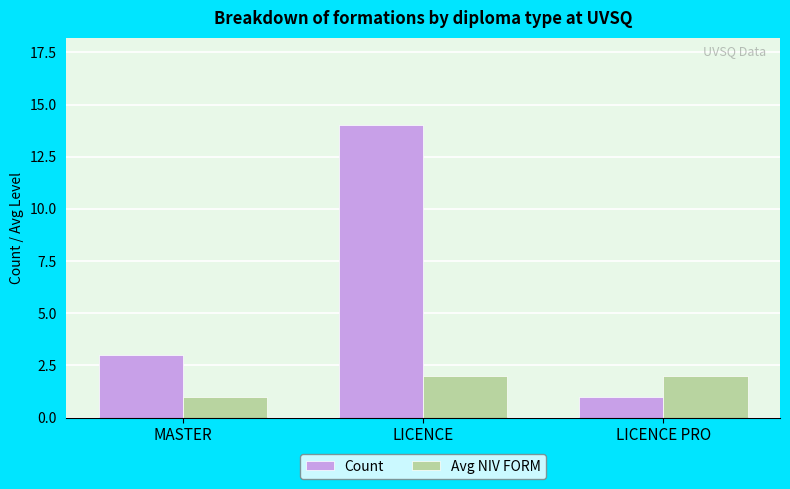

True or false: Count has a value of 3 at MASTER.

True